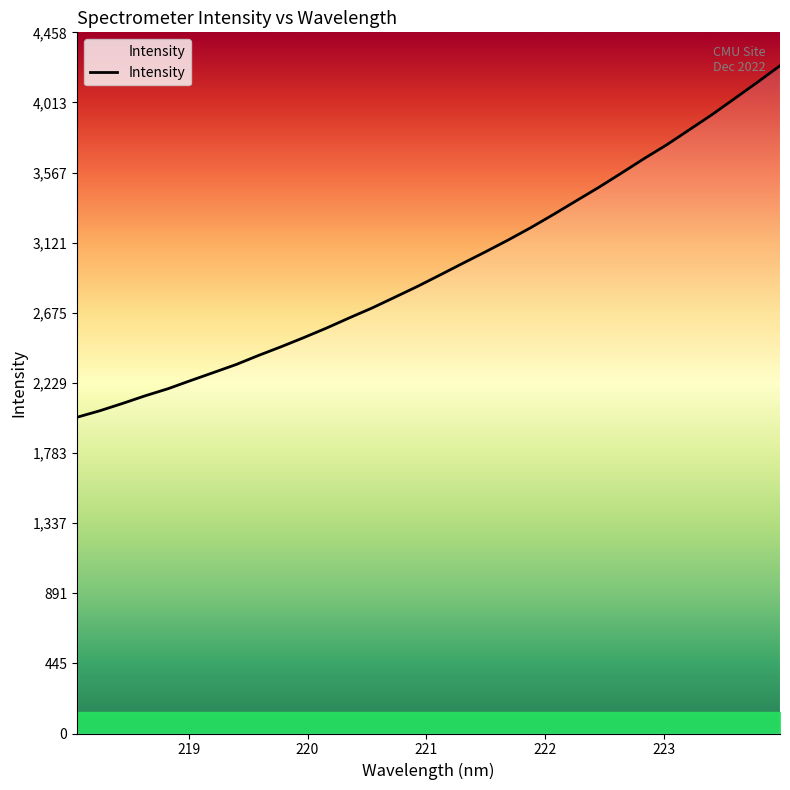

Count the number of values greater than 2916.

16